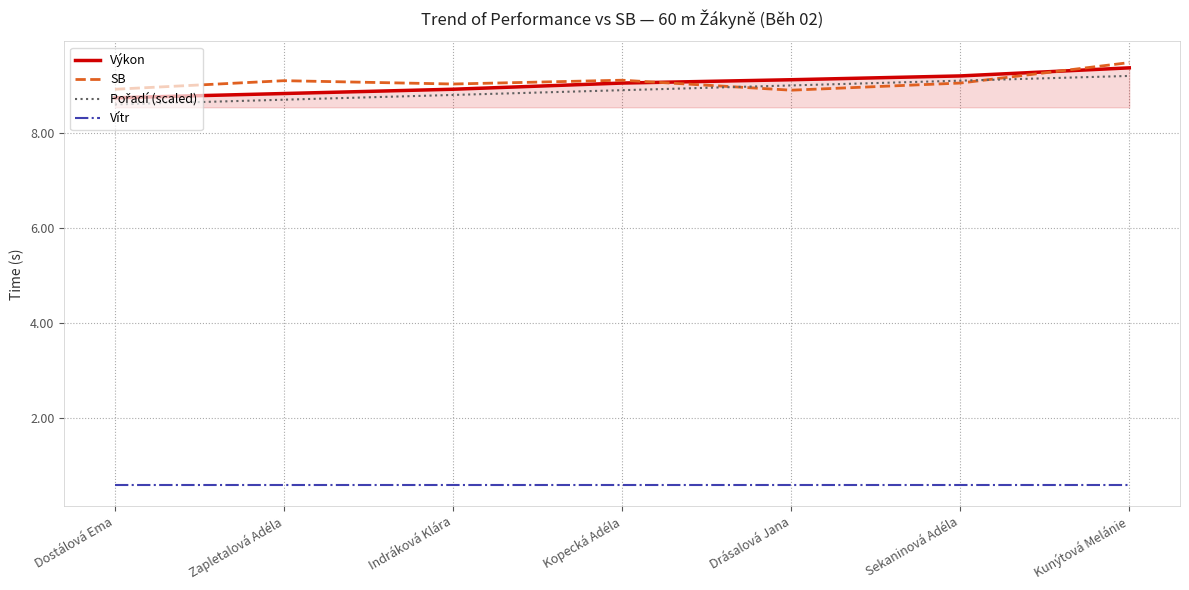

At how many categories does at least one series exceed 7?

7